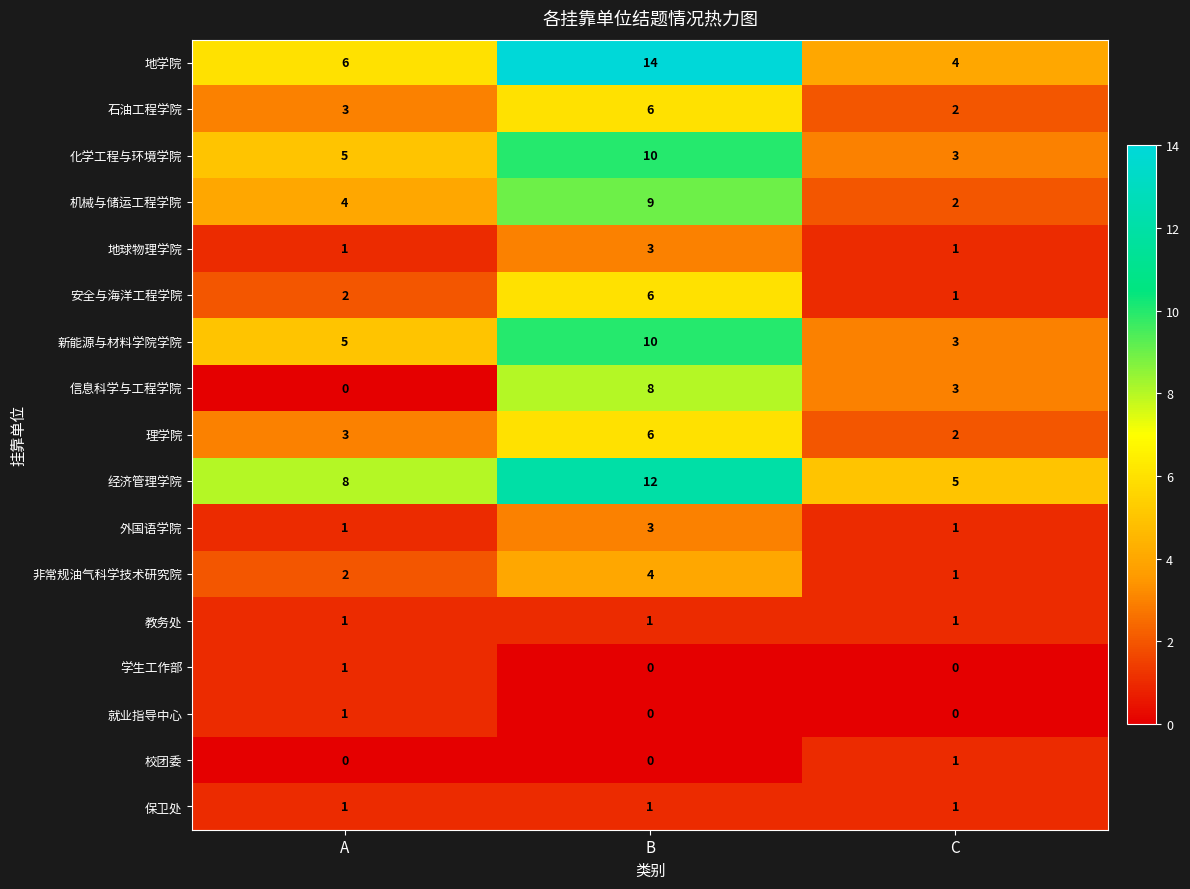

What is the maximum value shown in the chart?

14